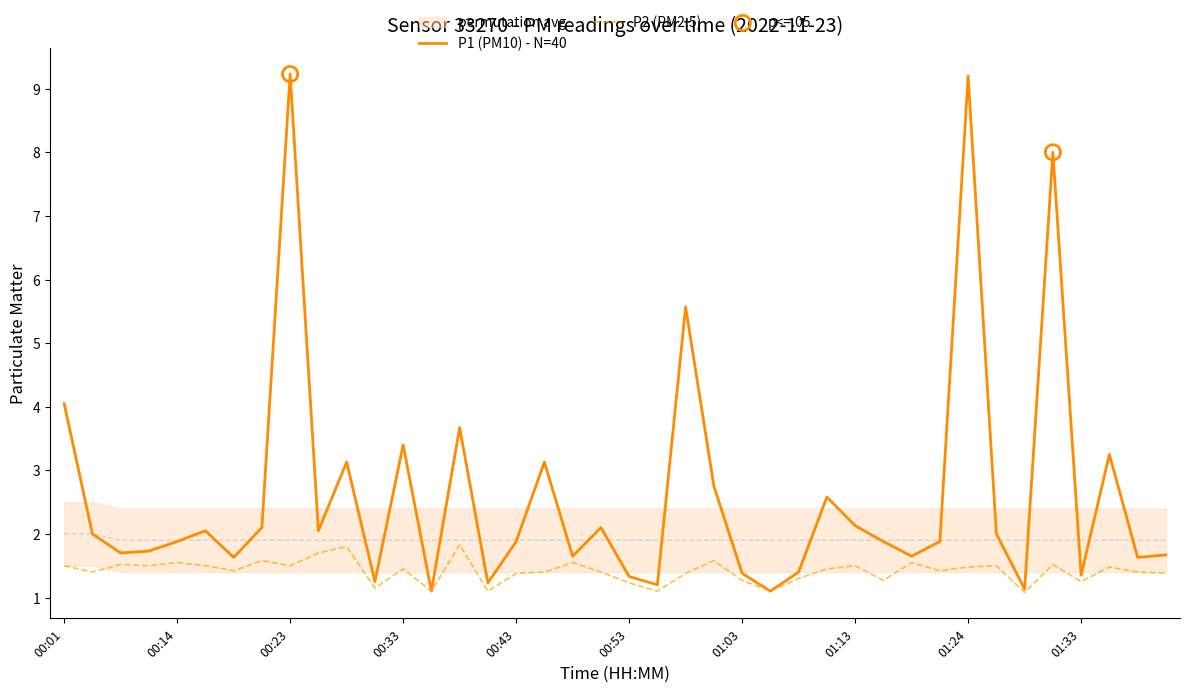

What is the total value across all series at 26?

2.7